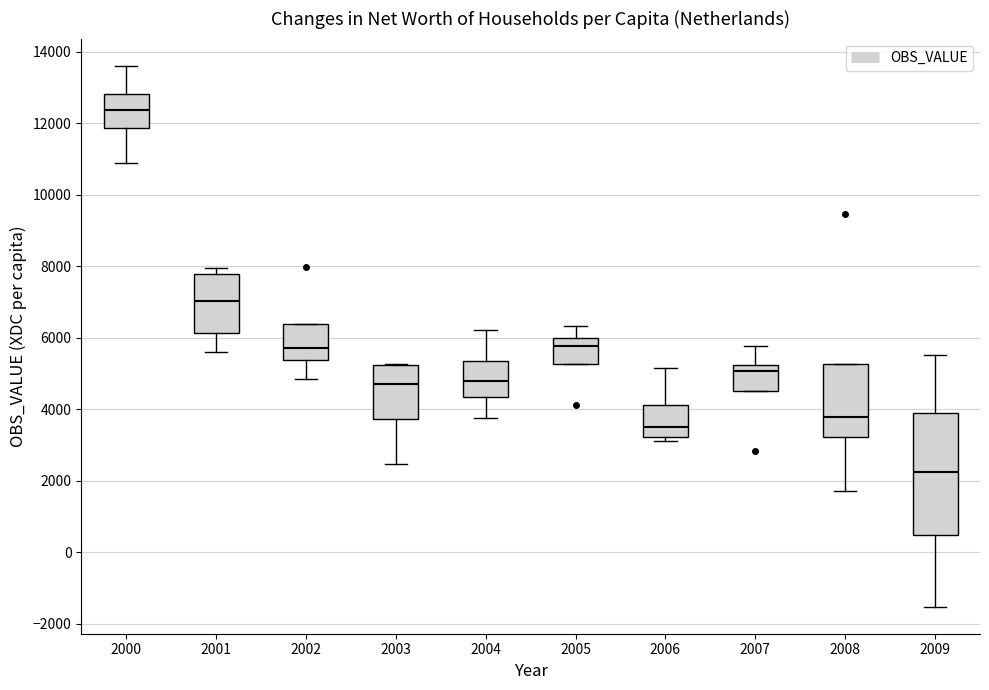

Where does the upper whisker of the box at x = 2005 end on the y-axis? The values are not printed on the chart, so give them approximately, as read against the axis.

6400